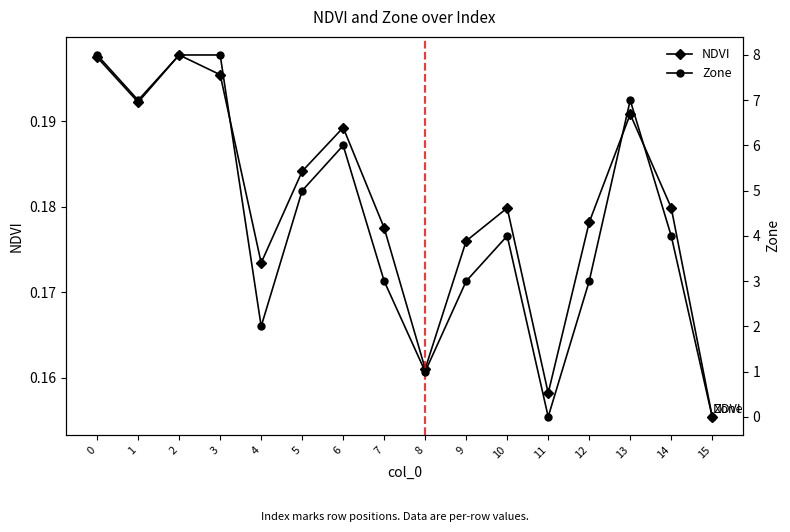

Where is NDVI nearest to the value 0?

15